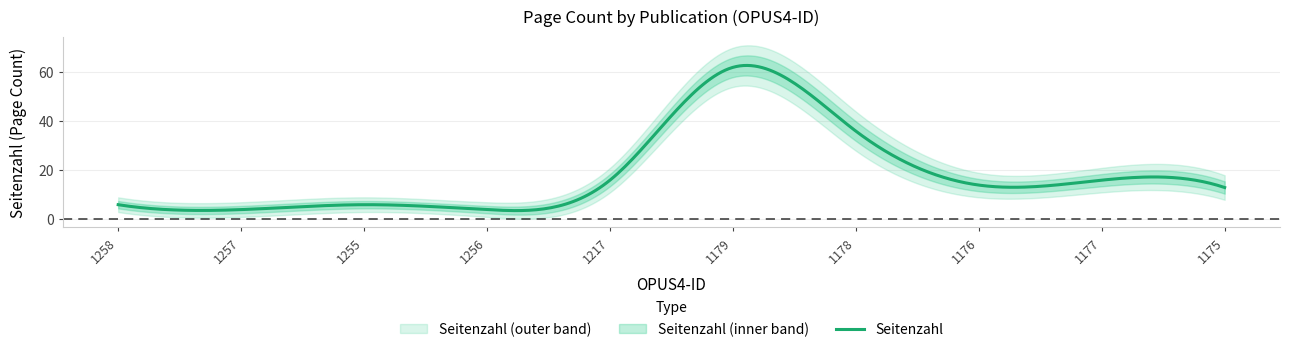

Reading right to left, extract all data points from this chart.

1175=13	1177=16	1176=14	1178=36	1179=62	1217=16	1256=4	1255=6	1257=4	1258=6